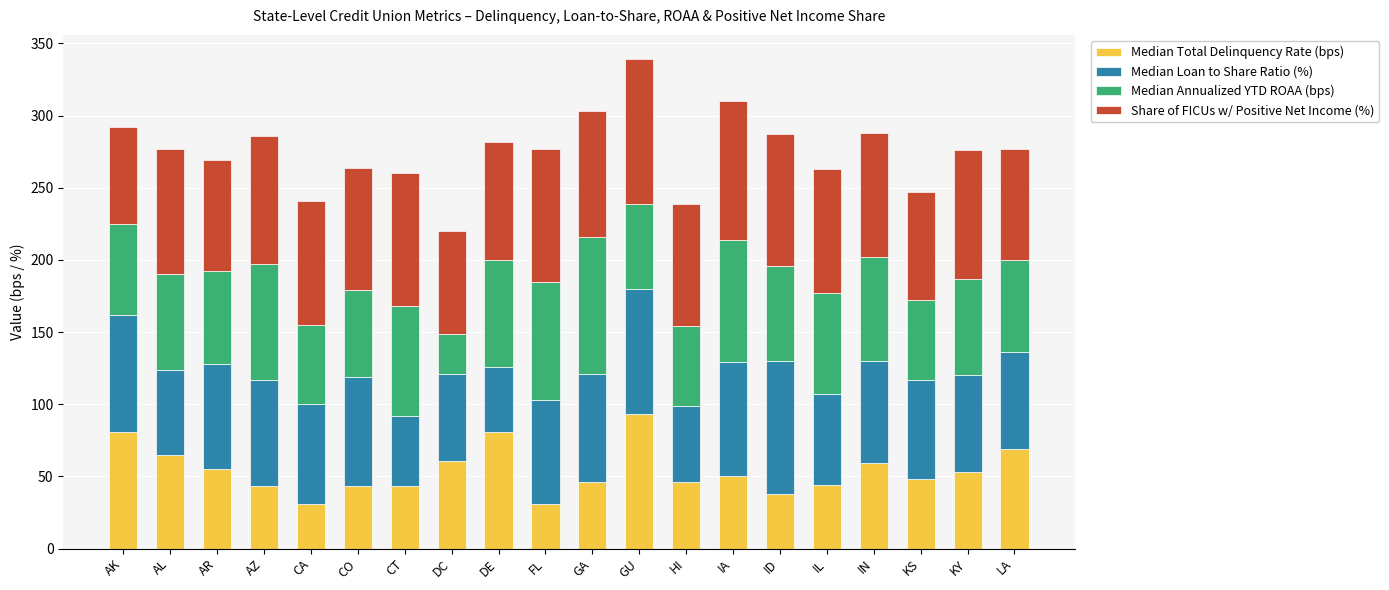

What are all the series names shown in the legend?

Median Total Delinquency Rate (bps), Median Loan to Share Ratio (%), Median Annualized YTD ROAA (bps), Share of FICUs w/ Positive Net Income (%)